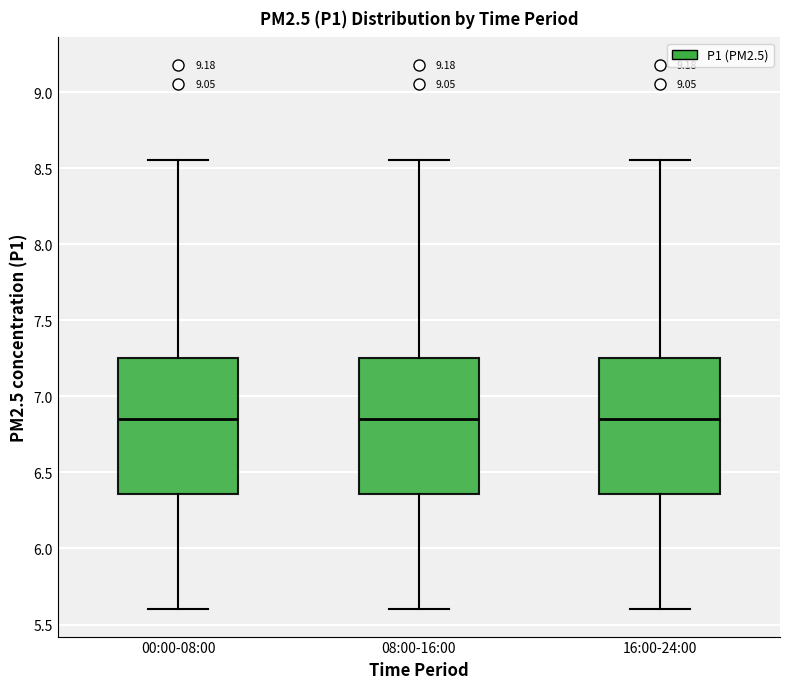

Reading left to right, transcribe this box plot: for each box, give where its median line is, the range the box spans, and where its two whiskers end, as read against the y-axis. The values are not printed on the chart, so give them approximately, as read against the axis.

00:00-08:00: median 6.85, box 6.35 to 7.25, whiskers 5.60 to 8.55
08:00-16:00: median 6.85, box 6.35 to 7.25, whiskers 5.60 to 8.55
16:00-24:00: median 6.85, box 6.35 to 7.25, whiskers 5.60 to 8.55